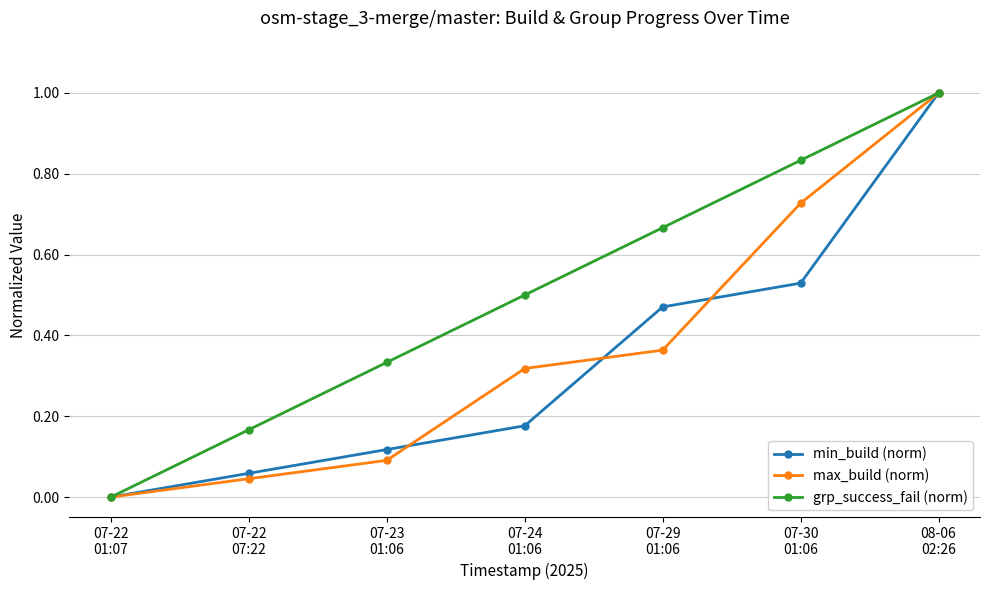

Which series has the largest total across all categories?

grp_success_fail (norm)